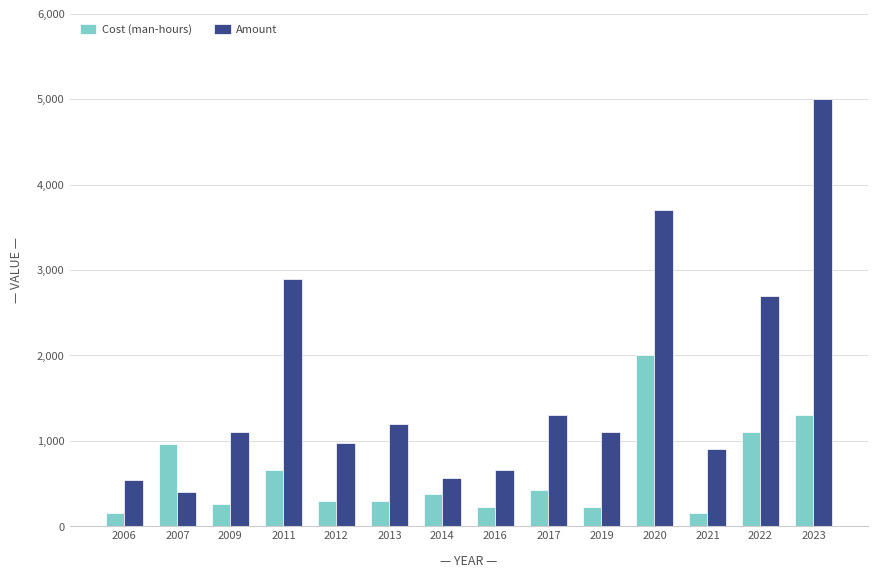

Read the Amount value at 2021.

900